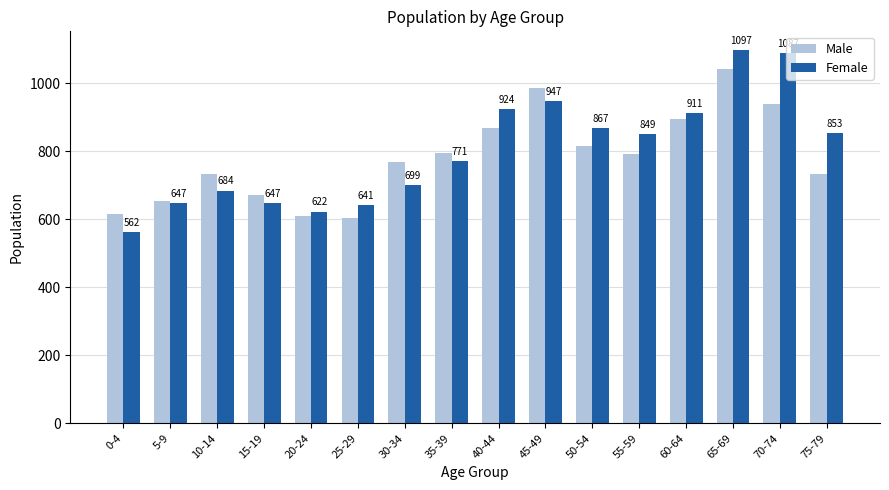

At how many categories does at least one series exceed 696?

11